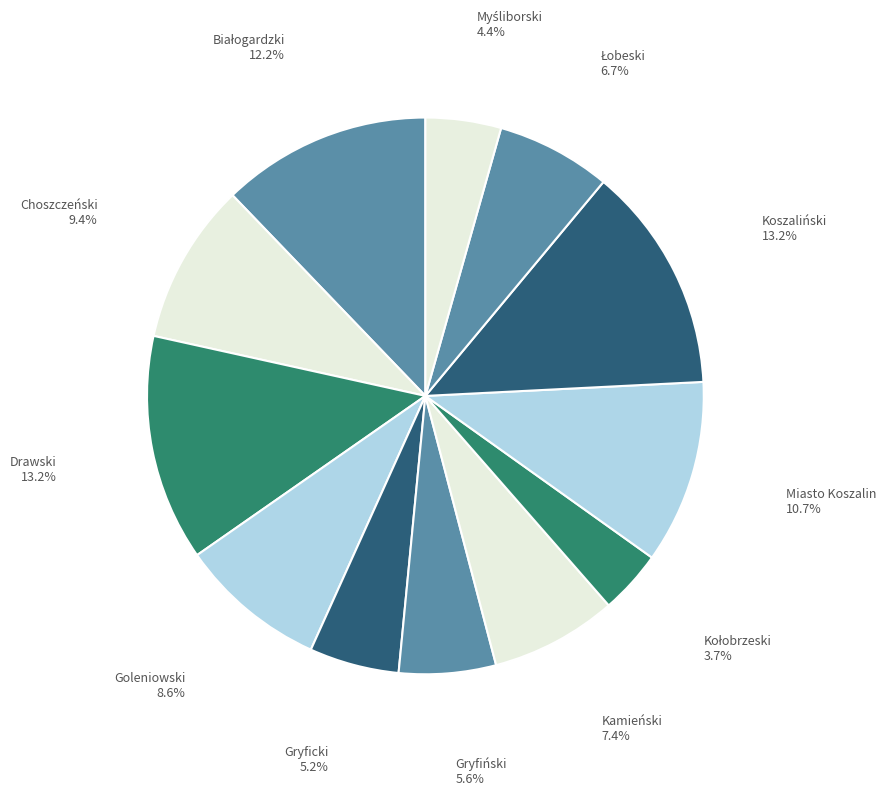

How many slices are in this pie chart?

12